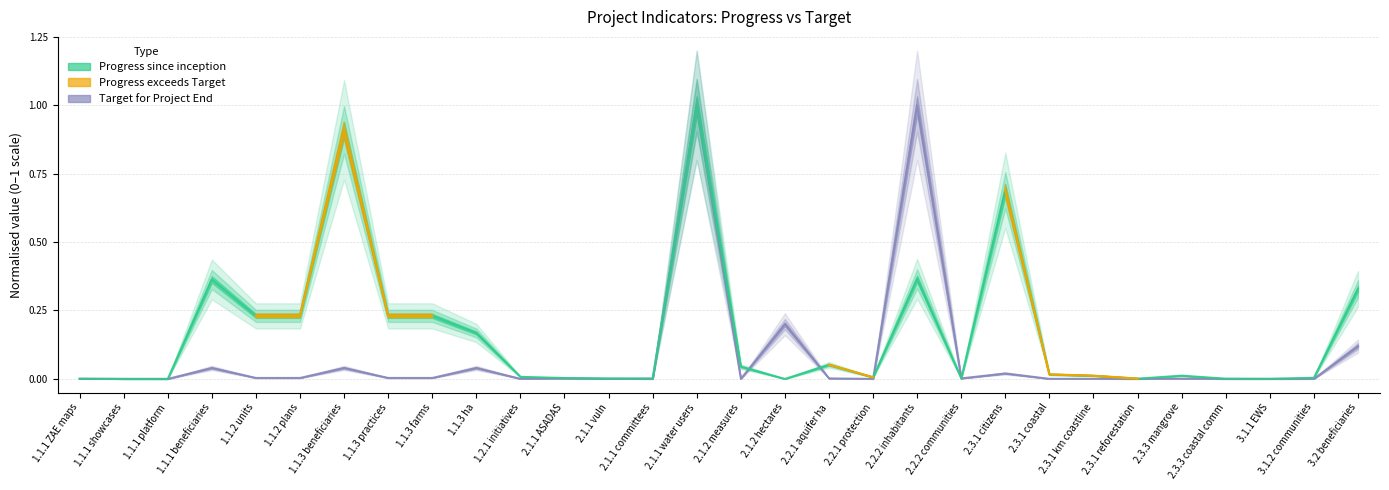

Which series has the largest total across all categories?

progress